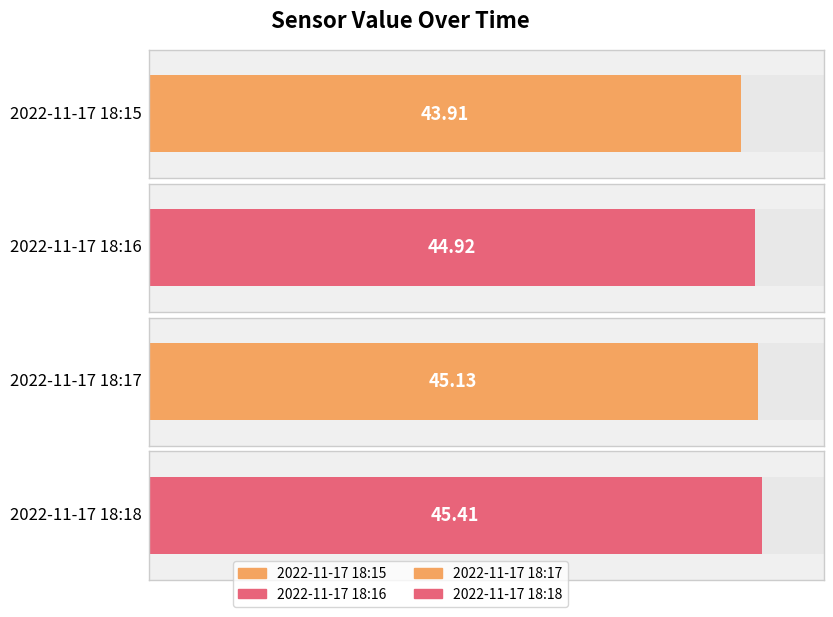

Read the value at 2022-11-17 18:17.

45.1